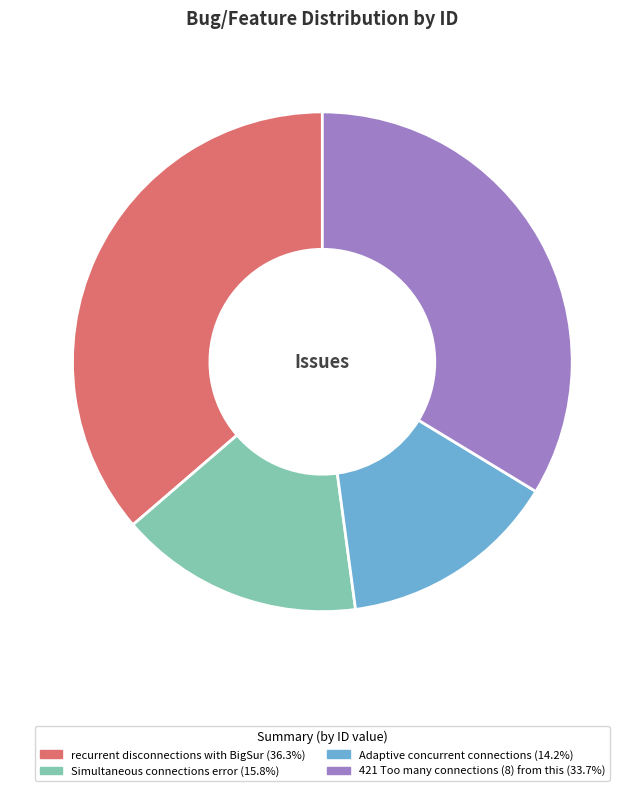

Combined, do recurrent disconnections with BigSur and 421 Too many connections (8) from this account for over 50%?

Yes